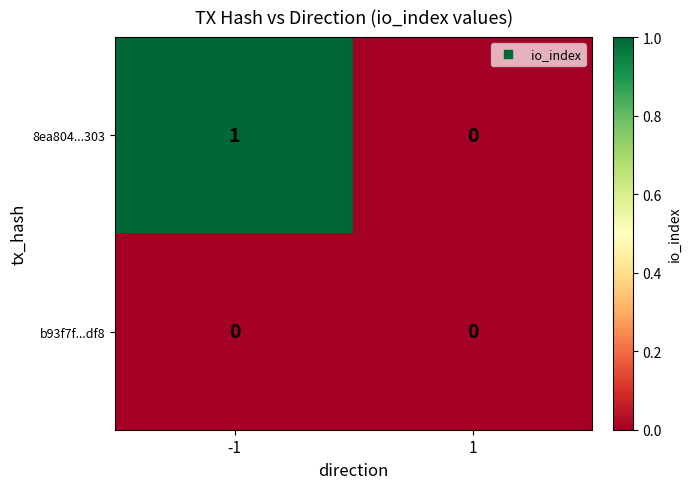

List the series in order of their overall mean, highest first.

8ea804...303, b93f7f...df8